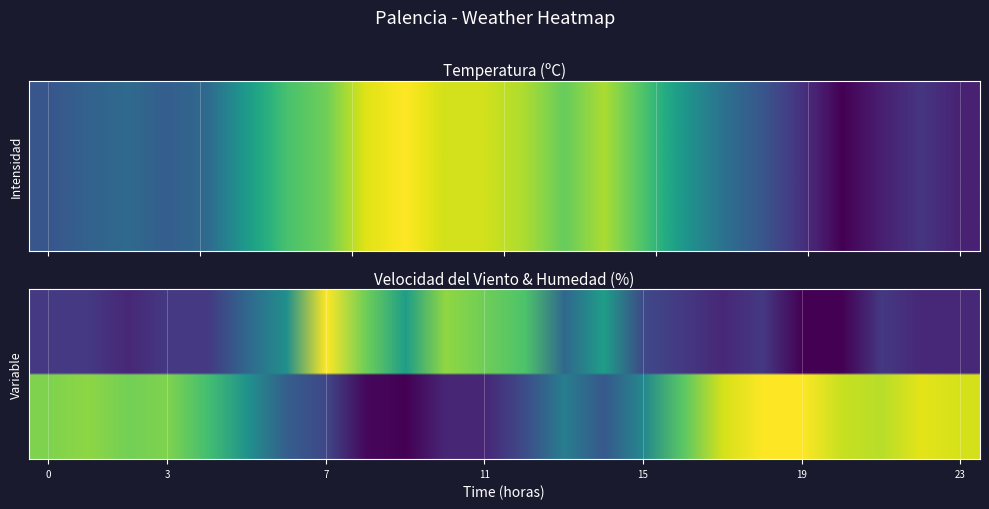

Is the value of Temperatura (ºC) at 21/05 13:00 greater than the value of Velocidad del viento (km/h) at 21/05 11:00?

Yes